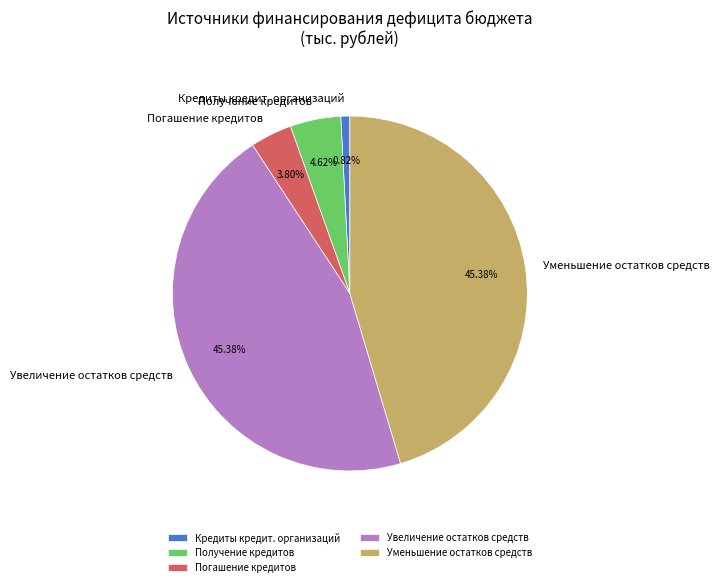

Which slice is the smallest?

Кредиты кредит. организаций